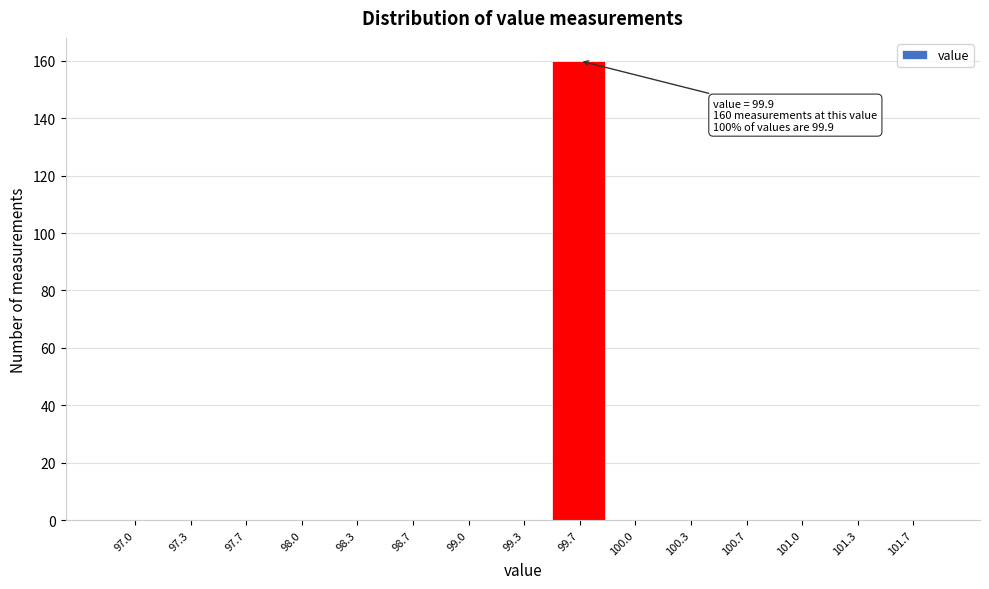

Reading left to right, transcribe all the data shown in this chart.

97.0=0	97.3=0	97.7=0	98.0=0	98.3=0	98.7=0	99.0=0	99.3=0	99.7=160	100.0=0	100.3=0	100.7=0	101.0=0	101.3=0	101.7=0